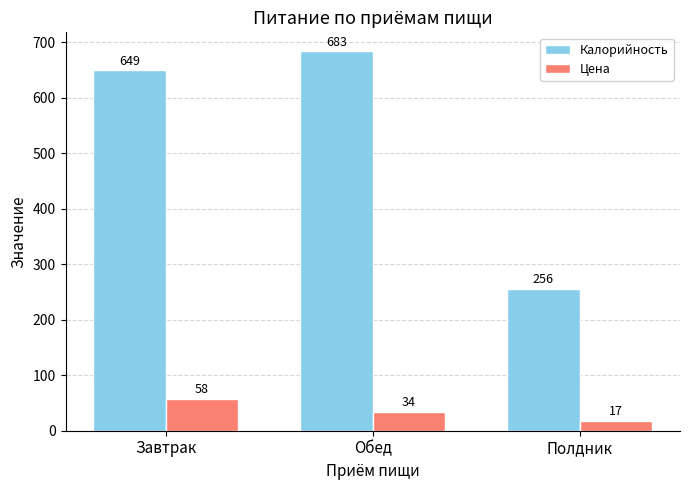

What position from the left is Обед?

2